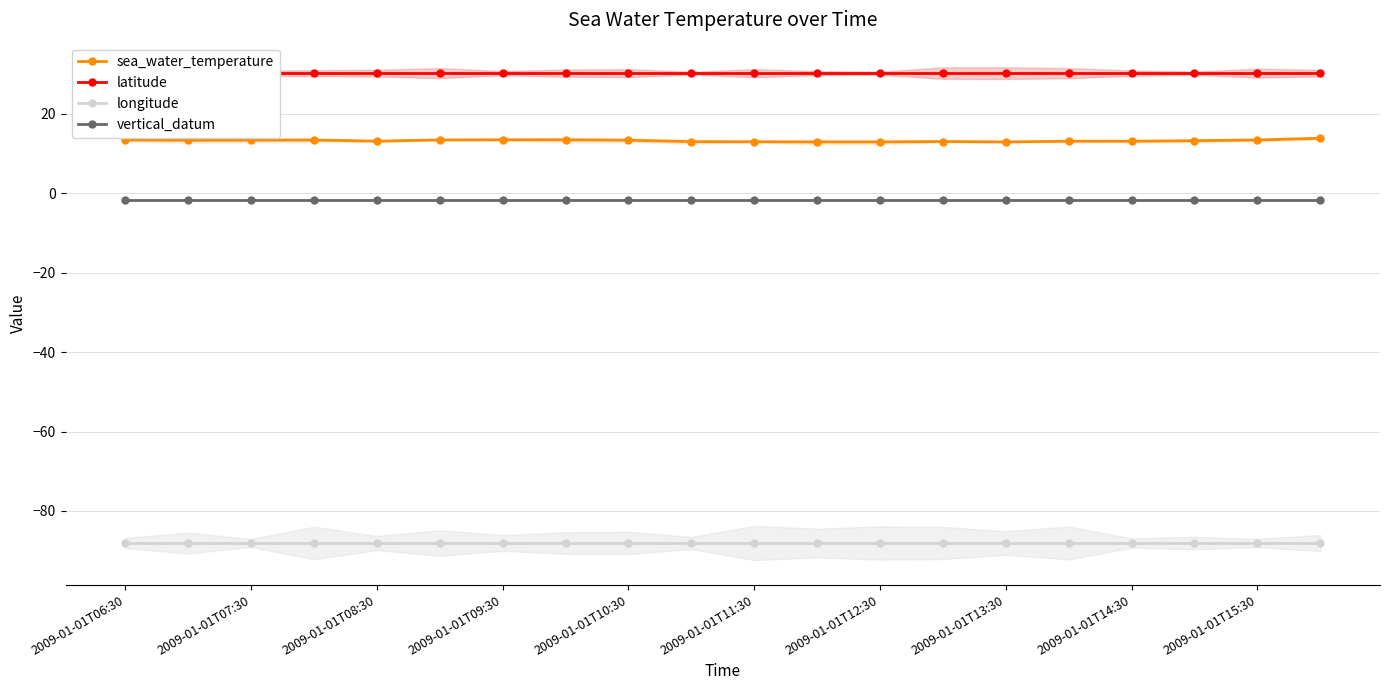

The sea_water_temperature series shows 18.7 at 19. True or false?

False